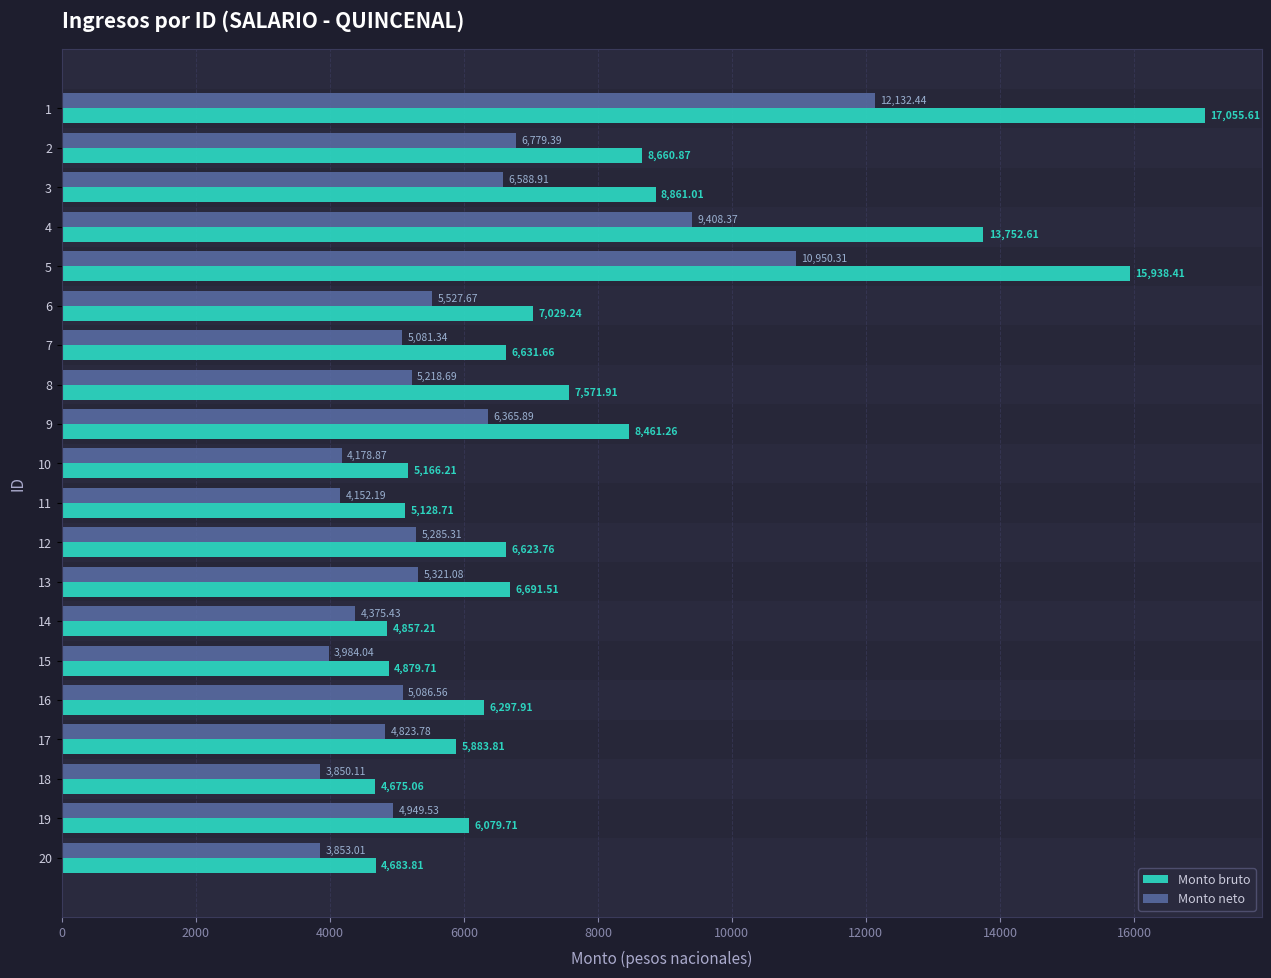

How many distinct data groups are displayed?

2